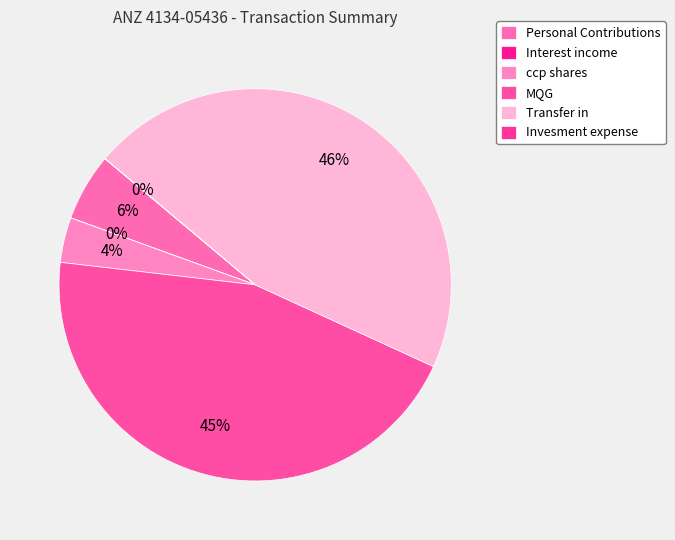

Is there any slice that represents more than half of the pie?

No